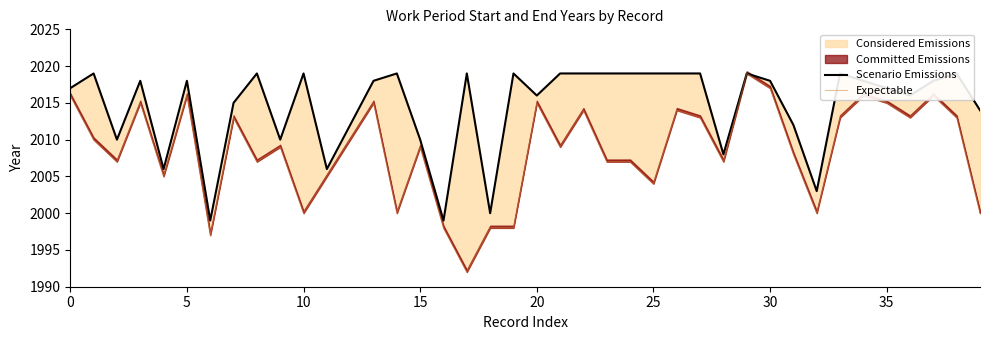

Is it true that Expectable equals 2007 at 10?

True